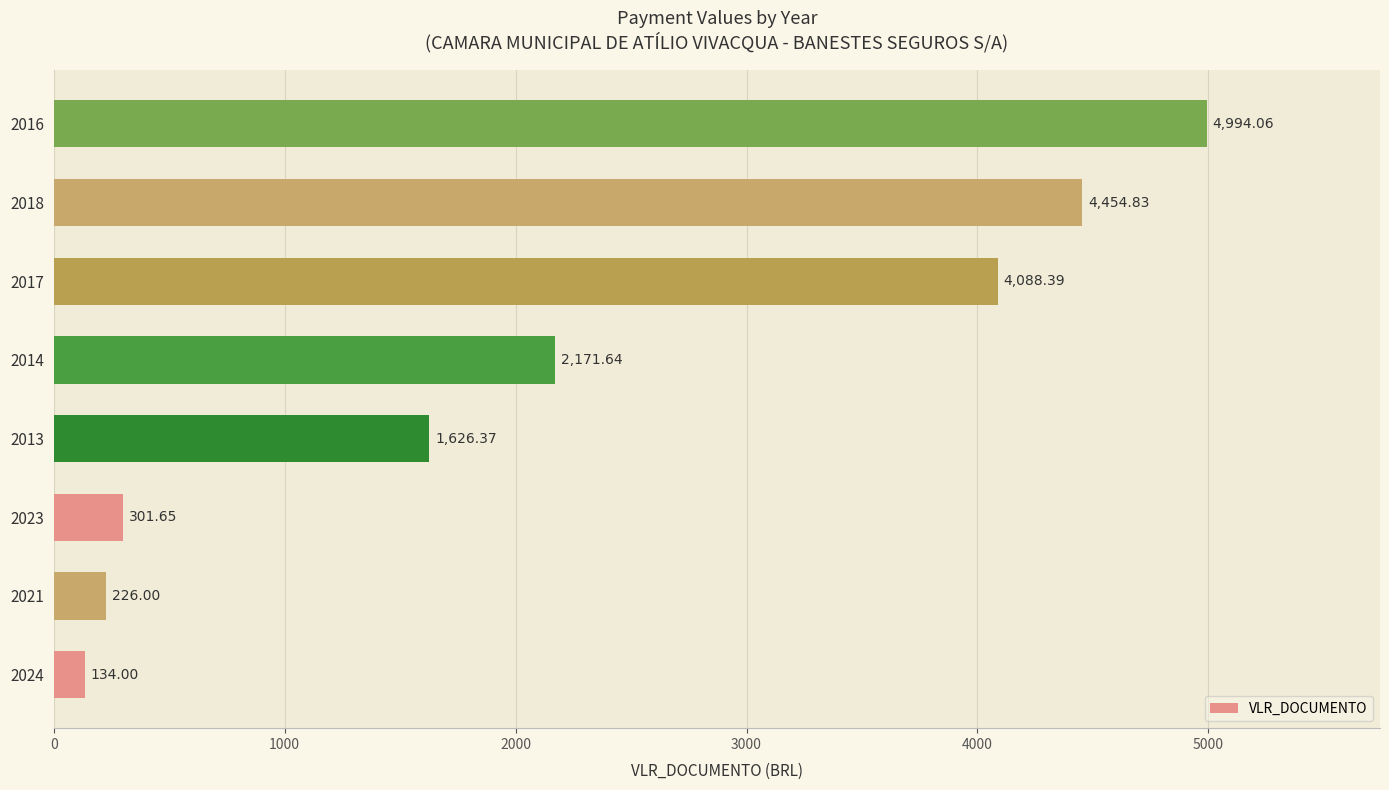

What is the difference between the values at 2024 and 2014?

2037.6